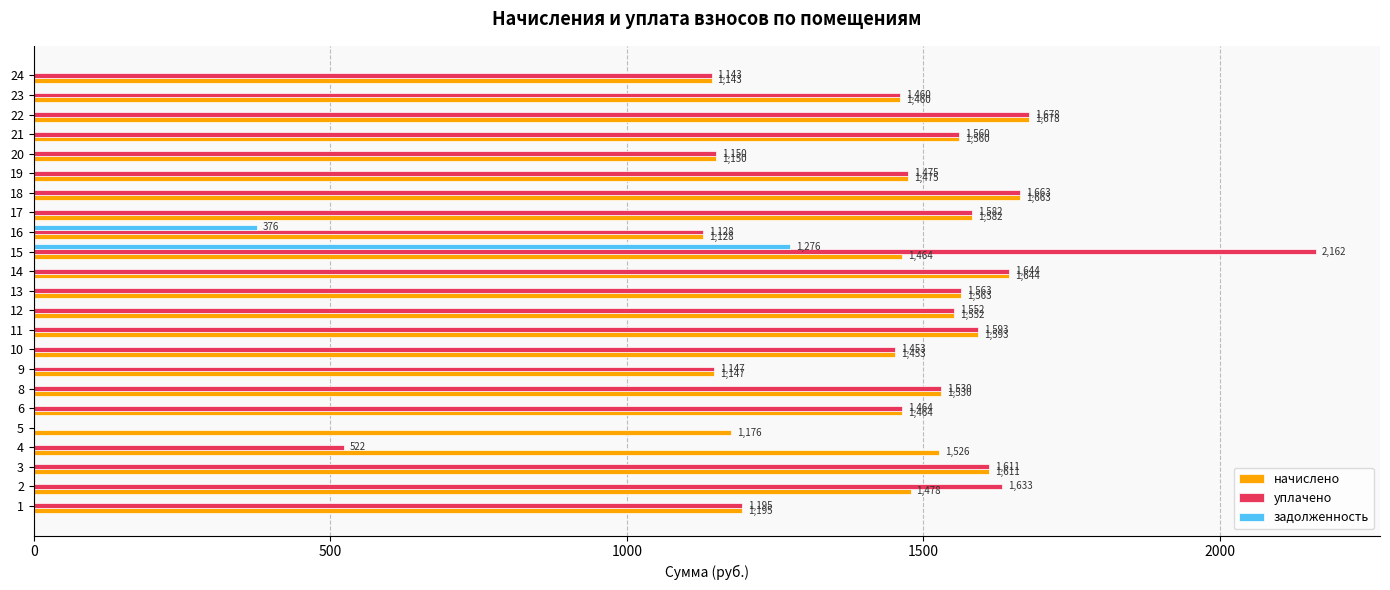

What is the greatest value displayed?

2161.7